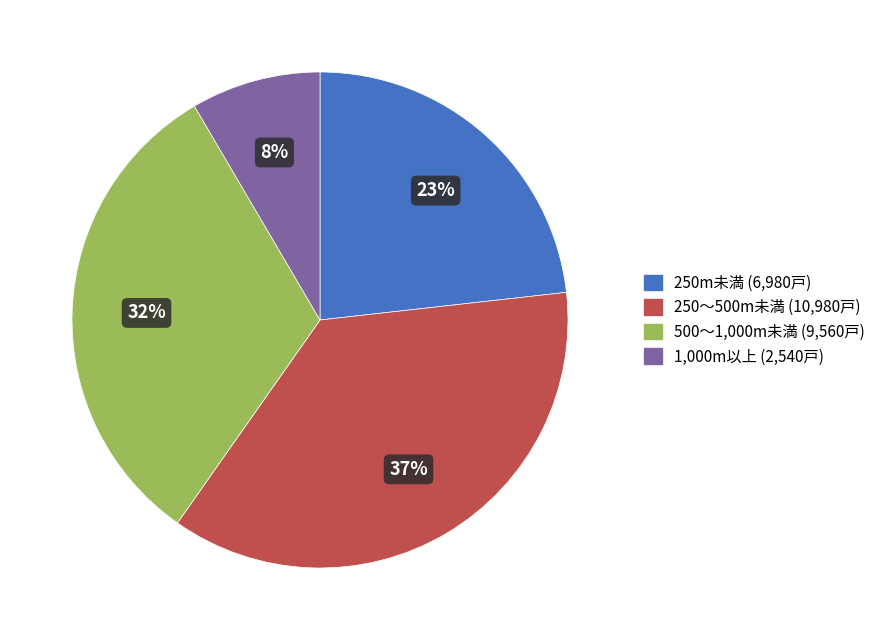

To the nearest percent, what is the average slice percentage?

25%